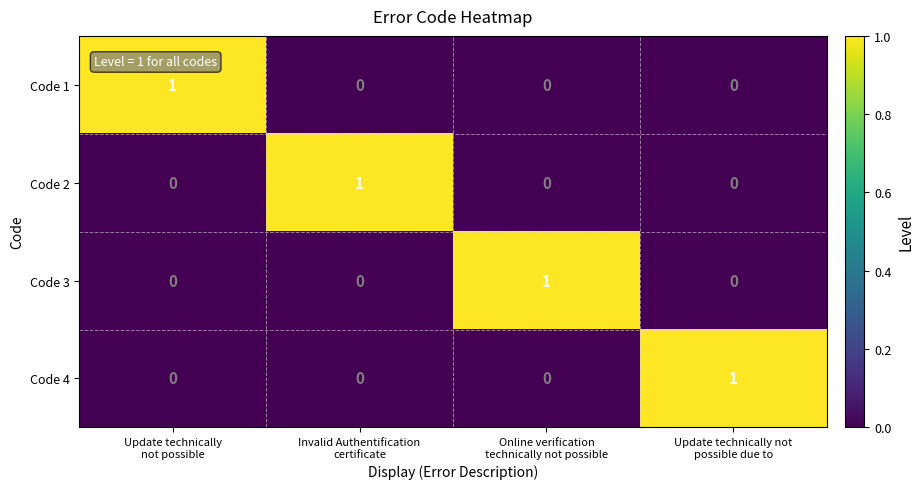

How many Code 3 values are between 0 and 1?

4